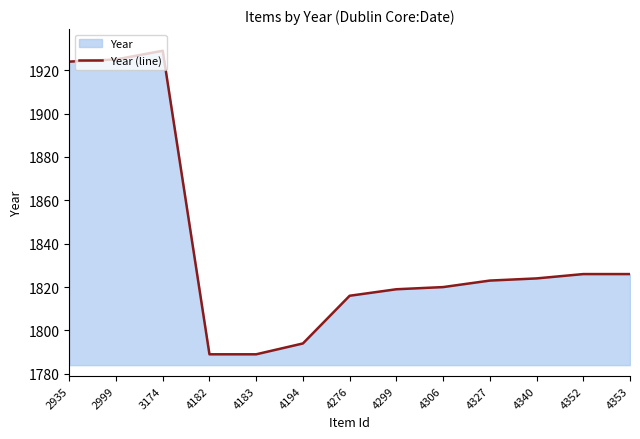

Which has a higher value, 4299 or 4352?

4352